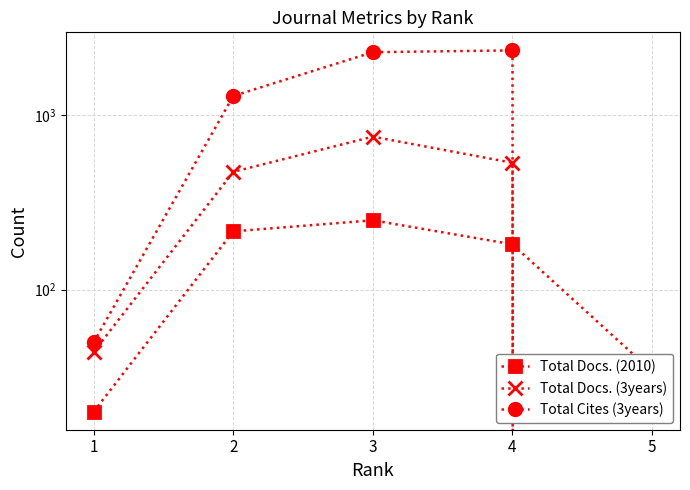

What is the value of the Total Docs. (3years) point at the 2nd from the left?

474